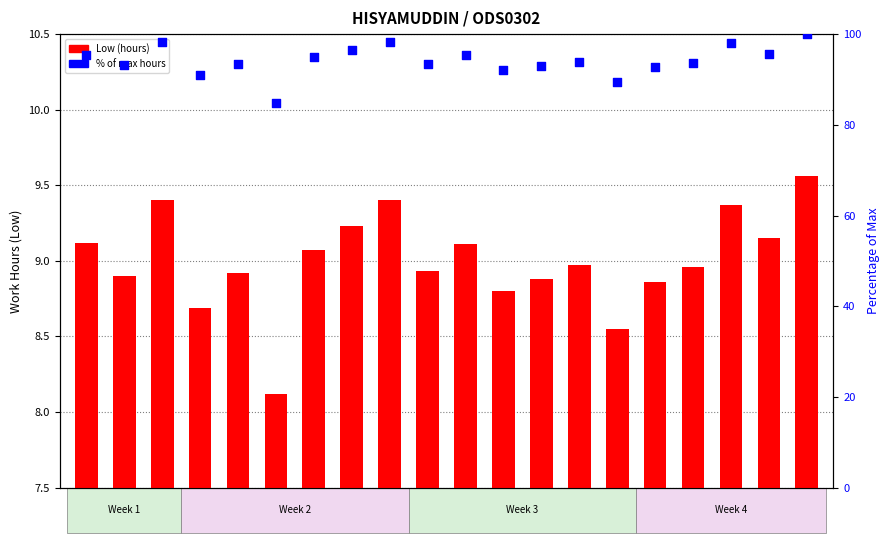

At which category is the sum across all series the highest?

27
Sat